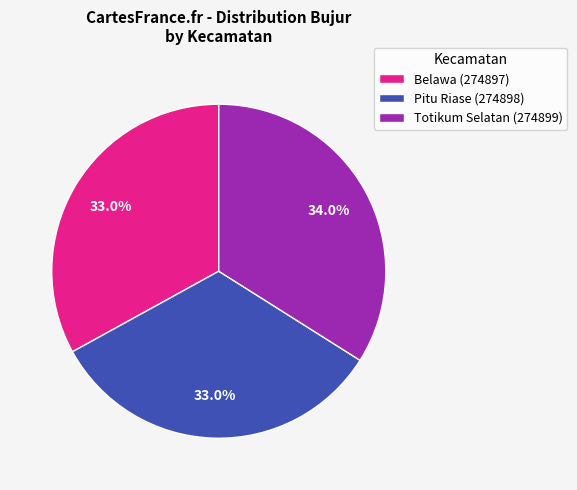

To the nearest percent, what is the difference between the Pitu Riase (274898) and Totikum Selatan (274899) slice percentages?

1%